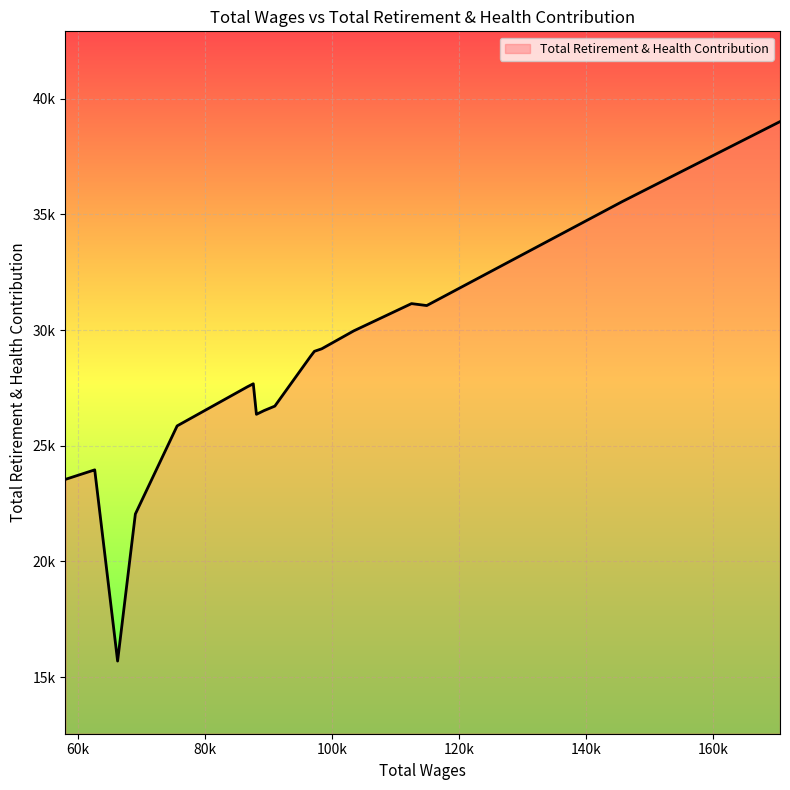

True or false: there are more than 0 points higher than both neighbors.

True